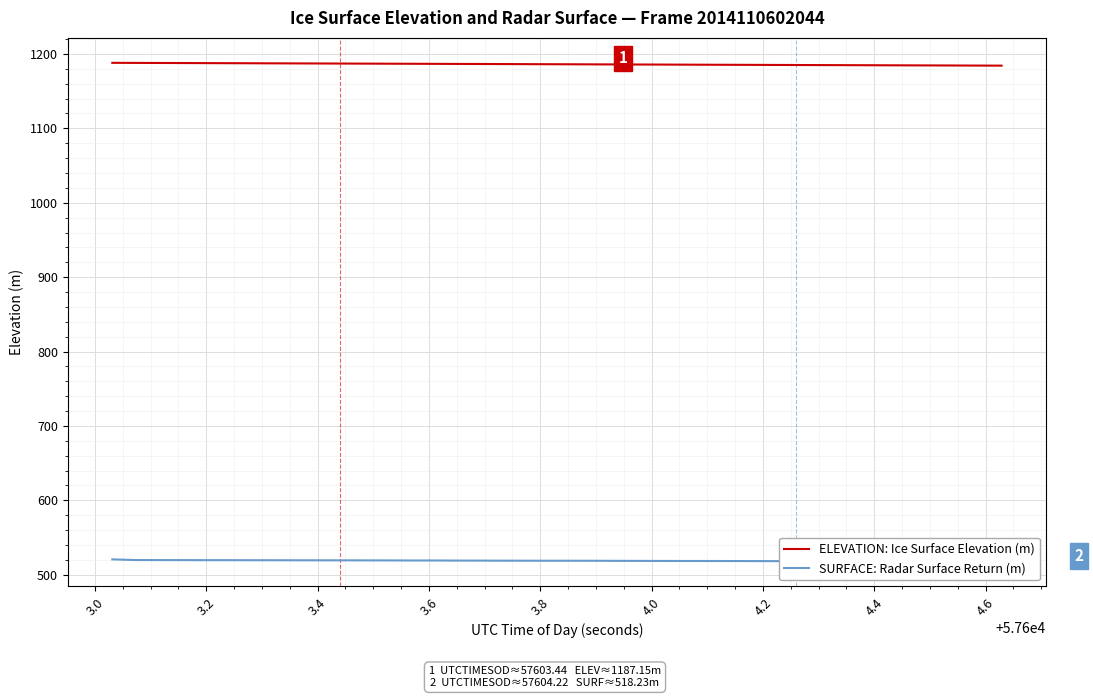

True or false: SURFACE: Radar Surface Return (m) and ELEVATION: Ice Surface Elevation (m) intersect in this chart.

False